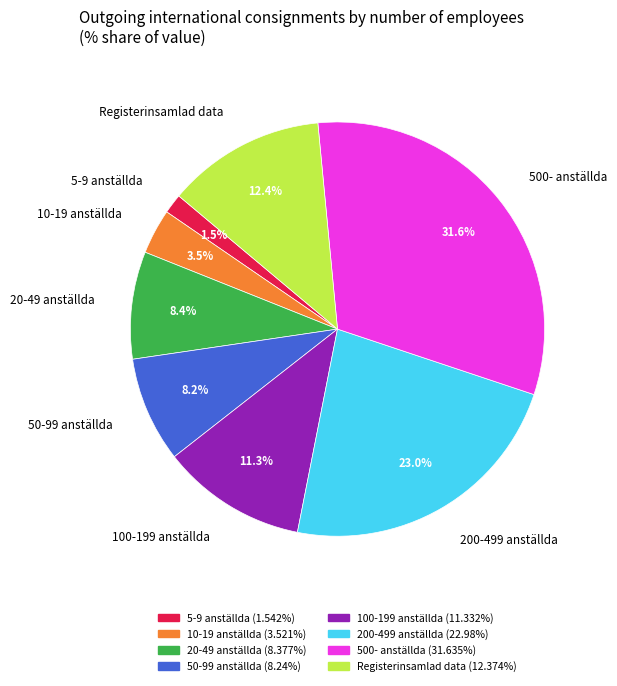

Combined, what portion of the pie is Registerinsamlad data and 50-99 anställda?

20.6%